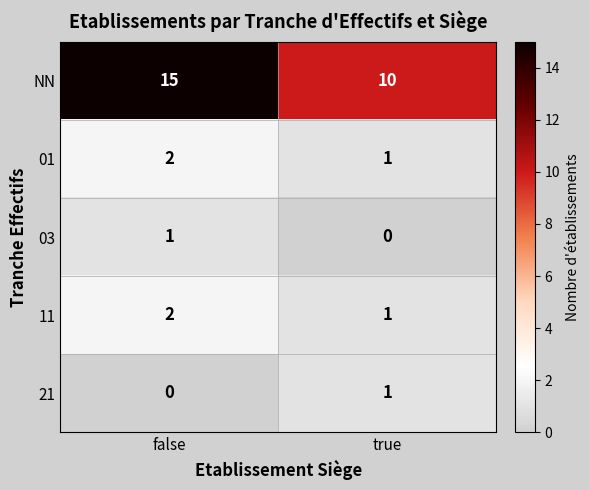

The value of 01 at true is 2. True or false?

False